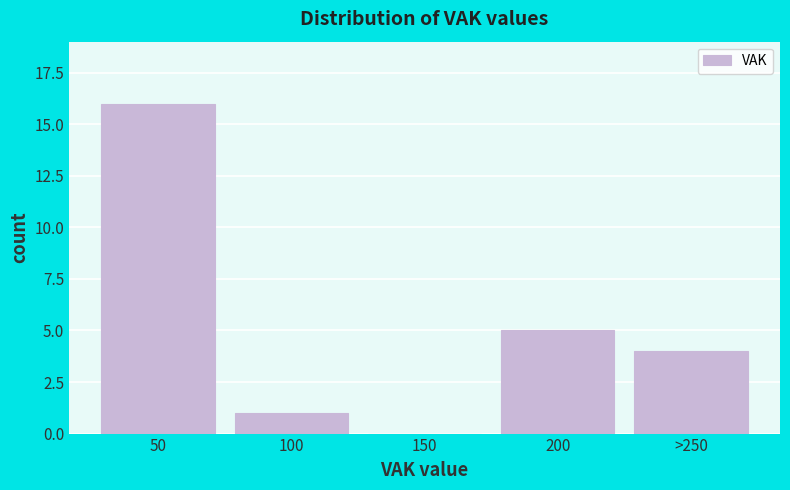

Reading left to right, what are all the values shown in this chart?

50=16	100=1	150=0	200=5	>250=4